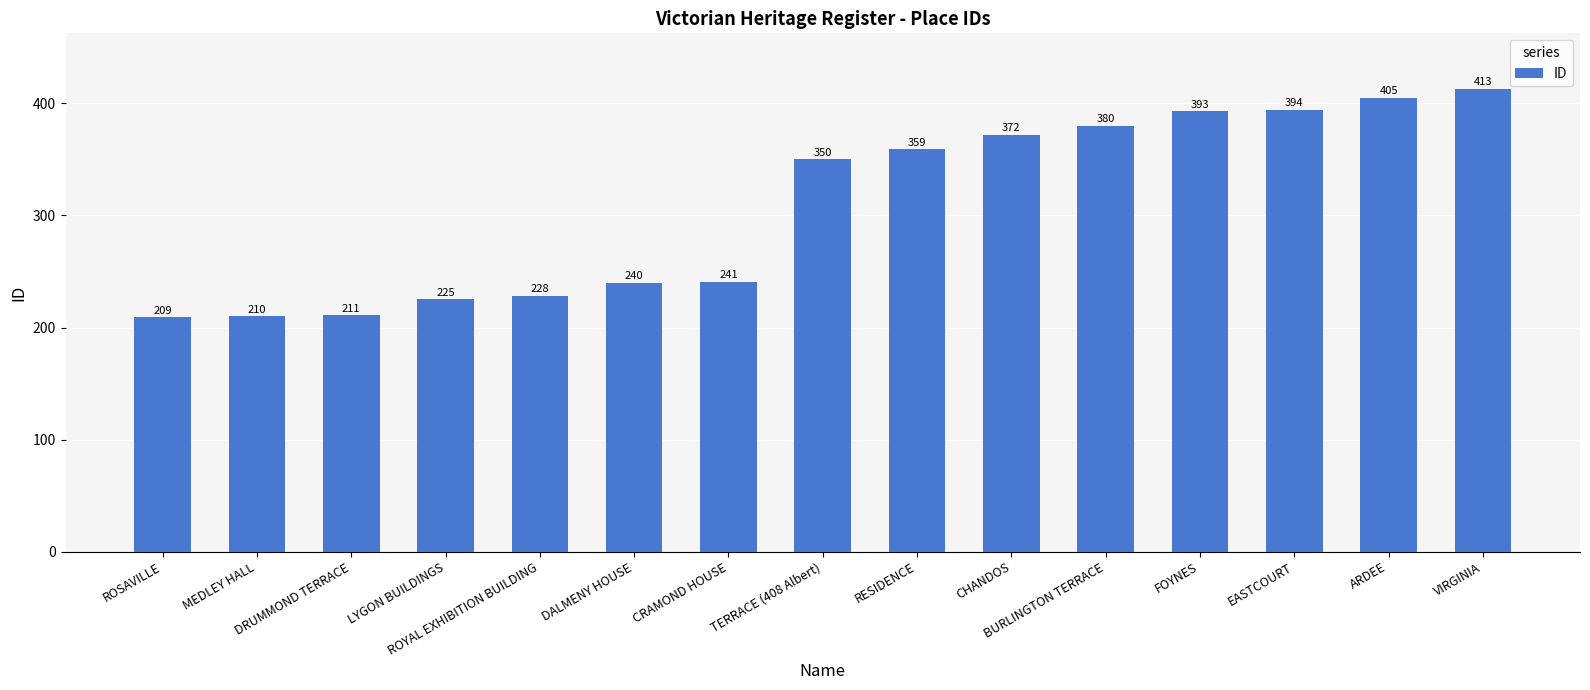

Reading right to left, transcribe all the data shown in this chart.

VIRGINIA=413	ARDEE=405	EASTCOURT=394	FOYNES=393	BURLINGTON TERRACE=380	CHANDOS=372	RESIDENCE=359	TERRACE (408 Albert)=350	CRAMOND HOUSE=241	DALMENY HOUSE=240	ROYAL EXHIBITION BUILDING=228	LYGON BUILDINGS=225	DRUMMOND TERRACE=211	MEDLEY HALL=210	ROSAVILLE=209